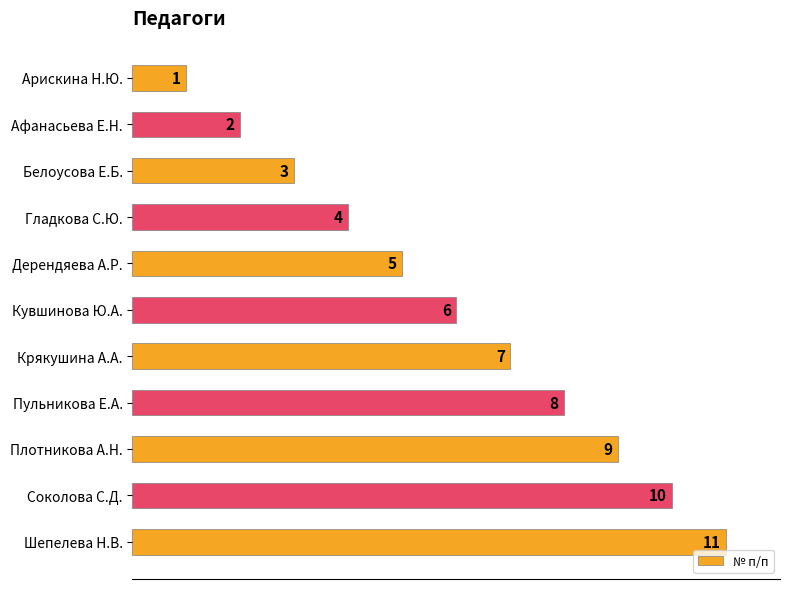

What is the greatest value displayed?

11